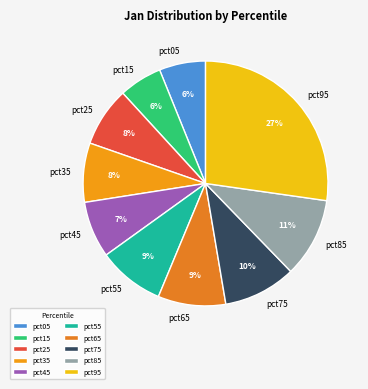

Does pct75 represent more than half of the total?

No